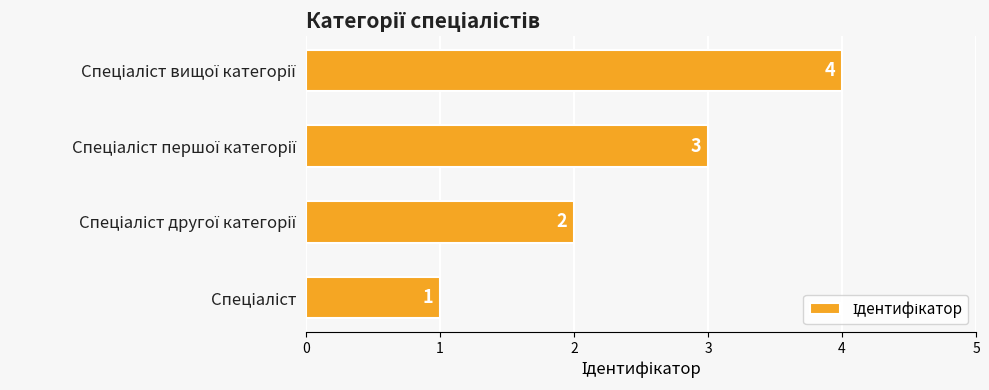

What is the difference between the maximum and minimum values?

3